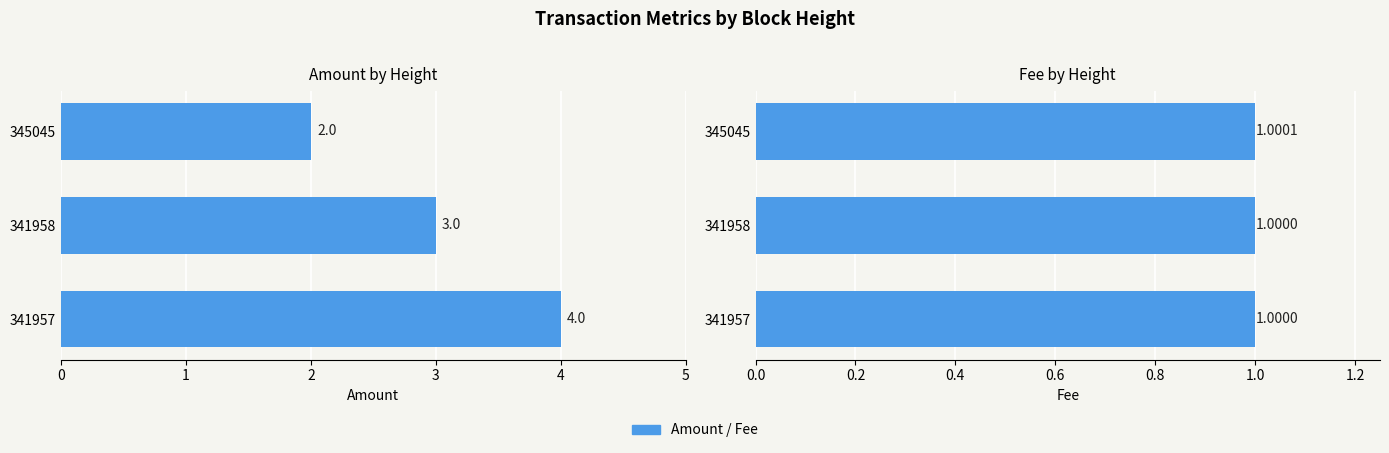

Between 341957 and 341958, which series saw the biggest shift?

Amount